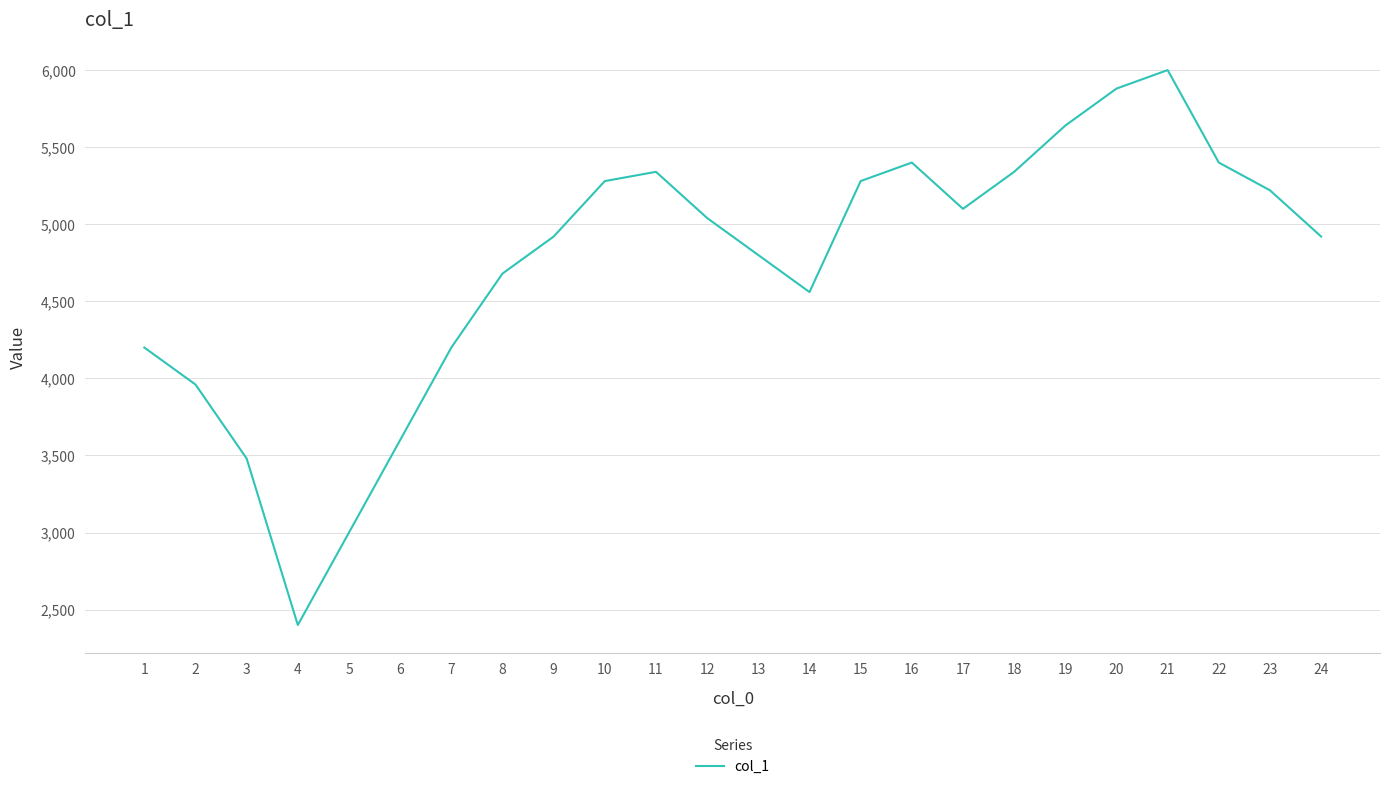

What is the sum of the values at 11 and 12?

10380.0